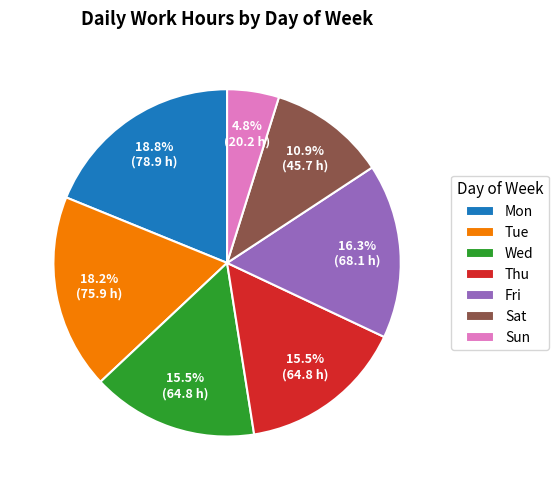

How much of the chart is everything except Sat?

89.1%